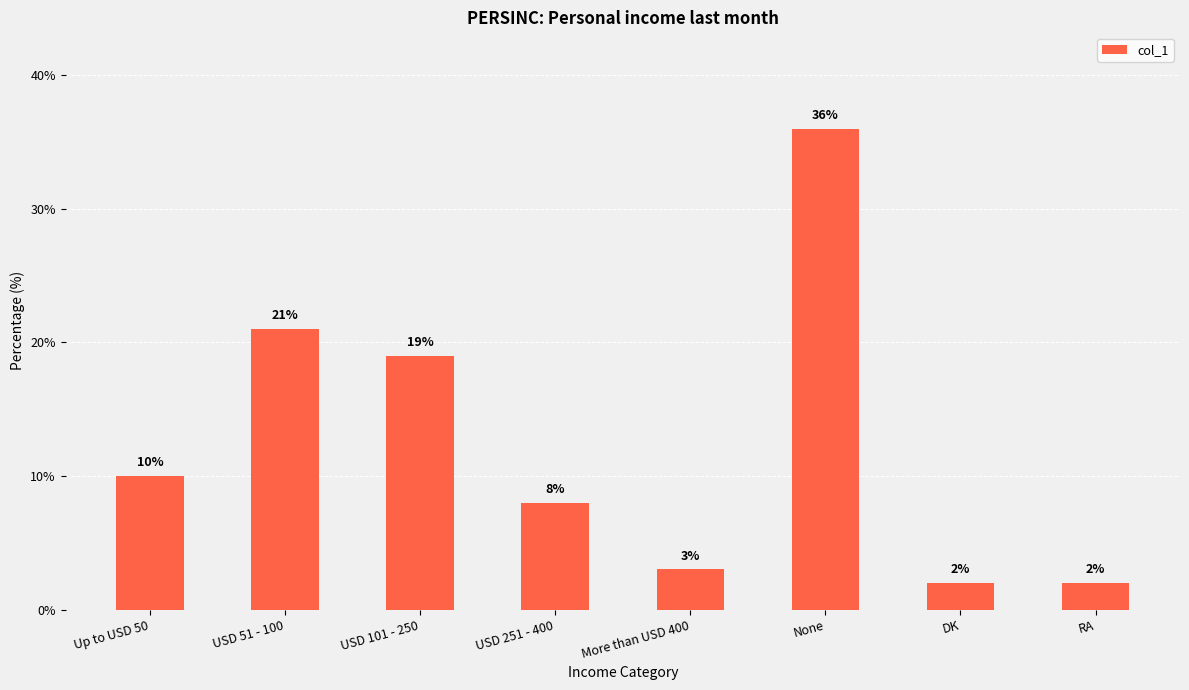

What is the difference between the maximum and minimum values?

34